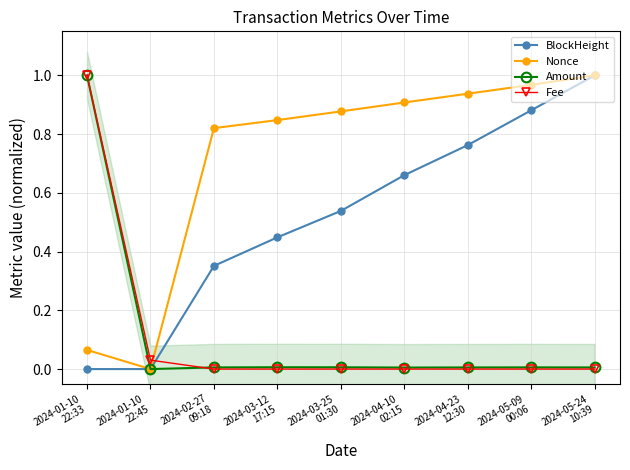

What is the difference between the highest and lowest values at 2024-03-25
01:30?

0.9